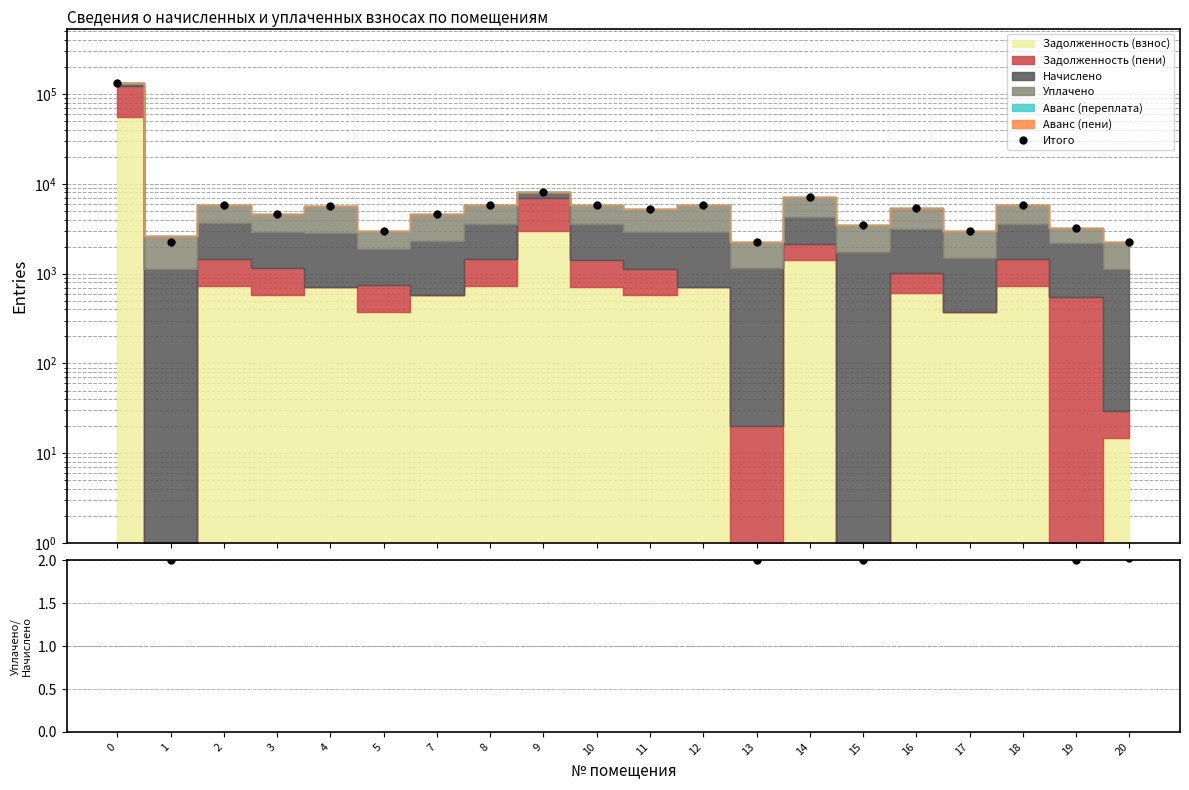

Is it true that Итого equals 8980.0 at 10?

False